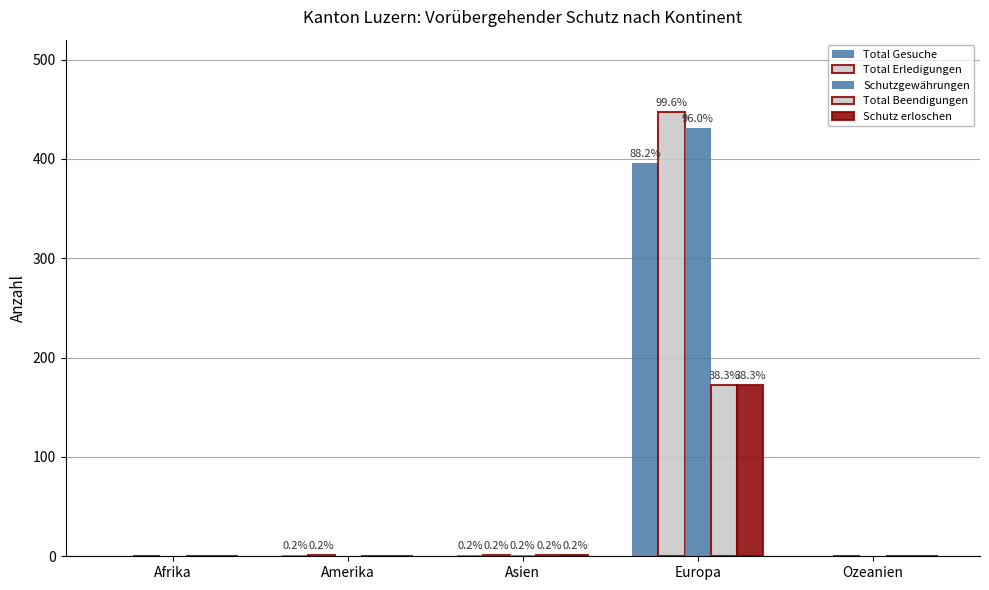

Reading right to left, what are all the values shown in this chart?

Total Gesuche: 0	396	1	1	0
Total Erledigungen: 0	447	1	1	0
Schutzgewährungen: 0	431	1	0	0
Total Beendigungen: 0	172	1	0	0
Schutz erloschen: 0	172	1	0	0